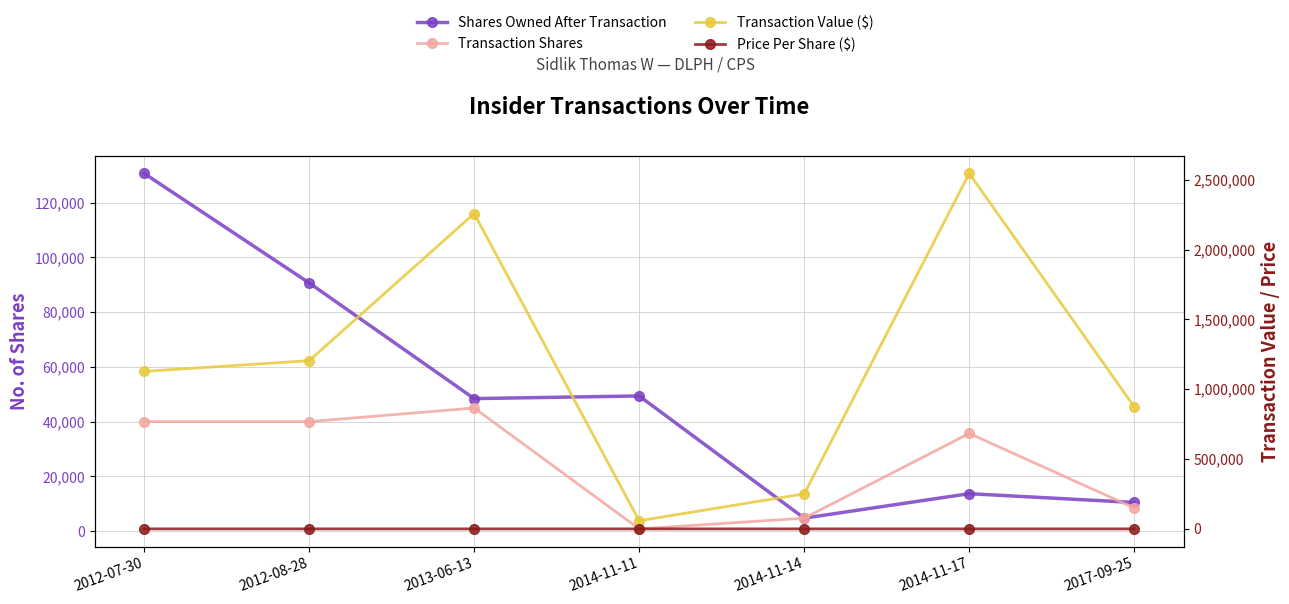

Read the Transaction Shares value at 2017-09-25.

8475.0